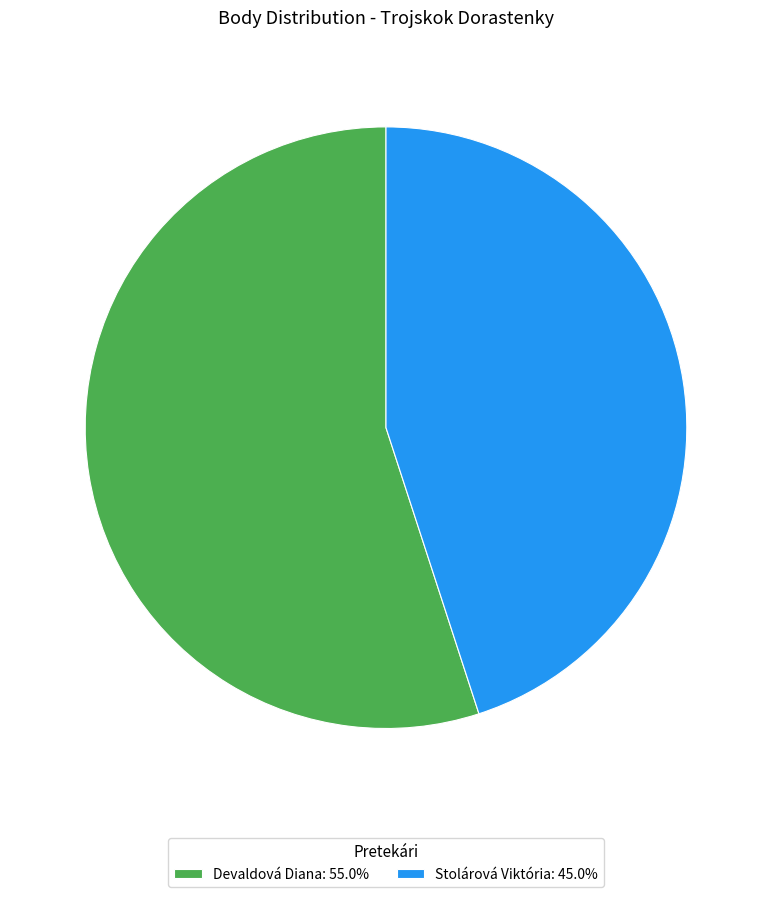

What is the ratio of the value at Devaldová Diana: 55.0% to the value at Stolárová Viktória: 45.0%?

1.2